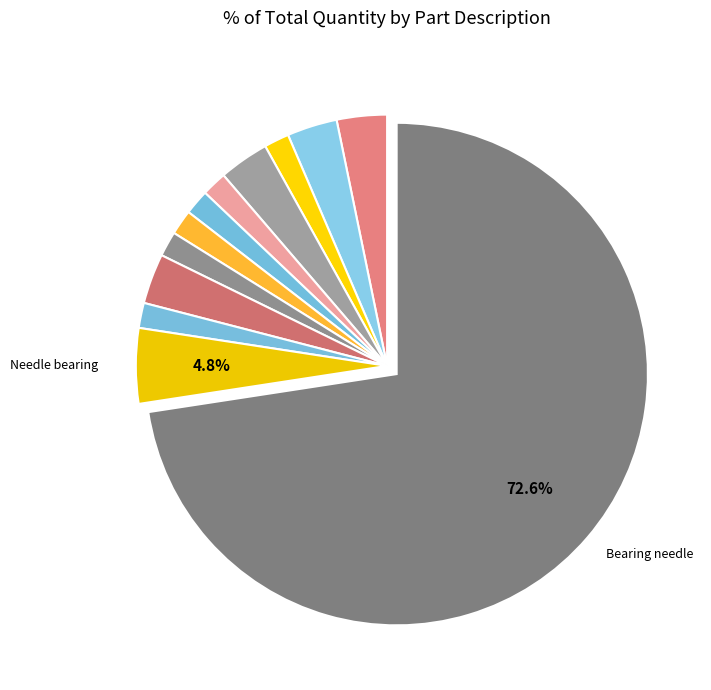

Count the number of slices in the pie.

12